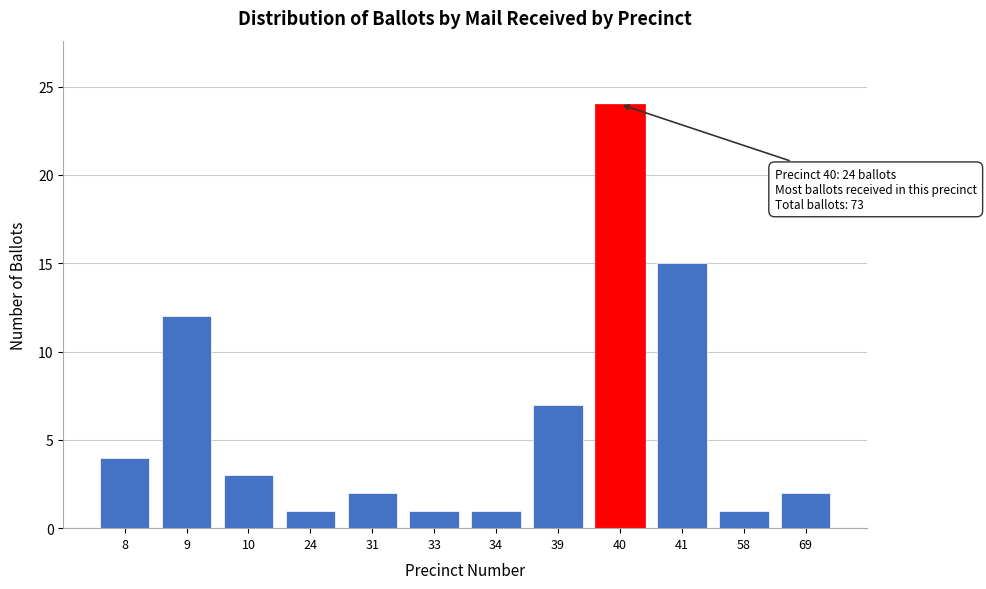

Reading left to right, what are all the values shown in this chart?

8=4	9=12	10=3	24=1	31=2	33=1	34=1	39=7	40=24	41=15	58=1	69=2